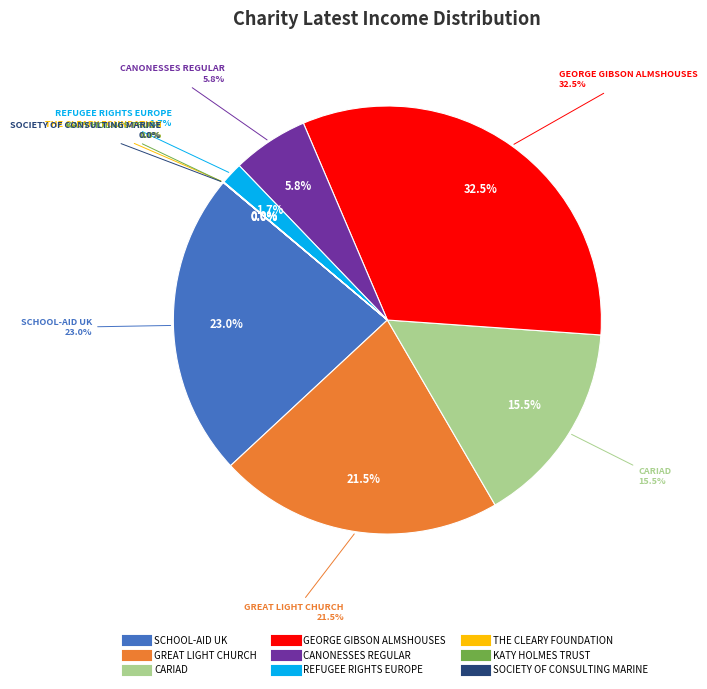

What is the largest slice in the pie chart?

GEORGE GIBSON ALMSHOUSES